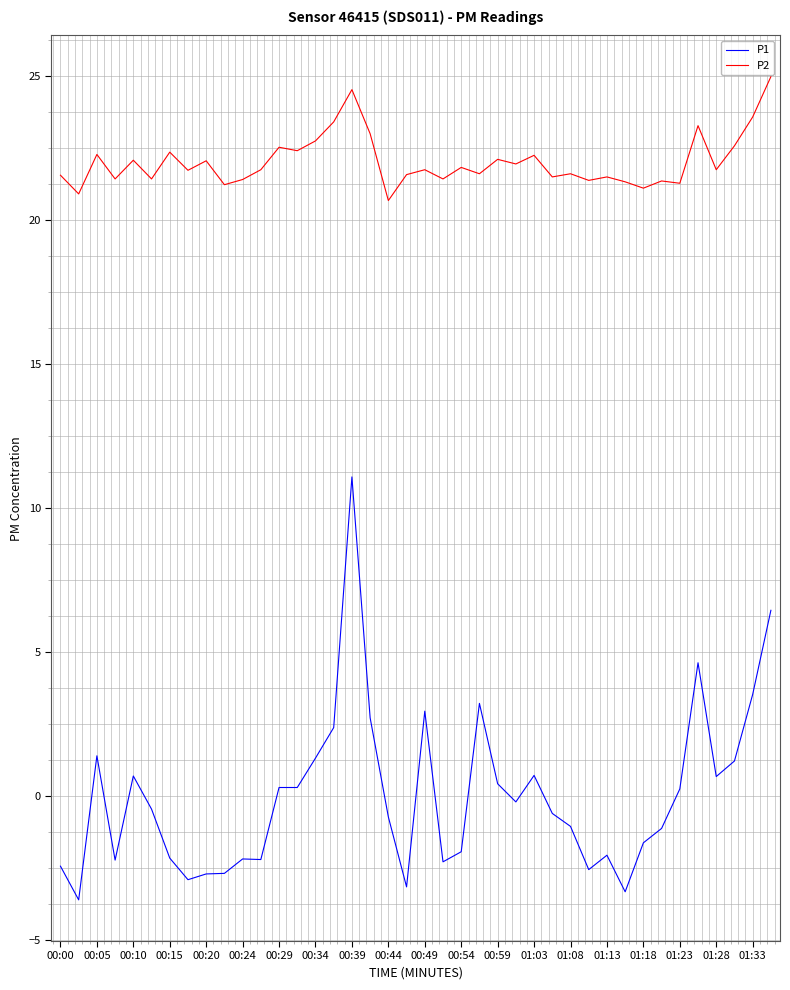

At how many categories does at least one series exceed 10?

40